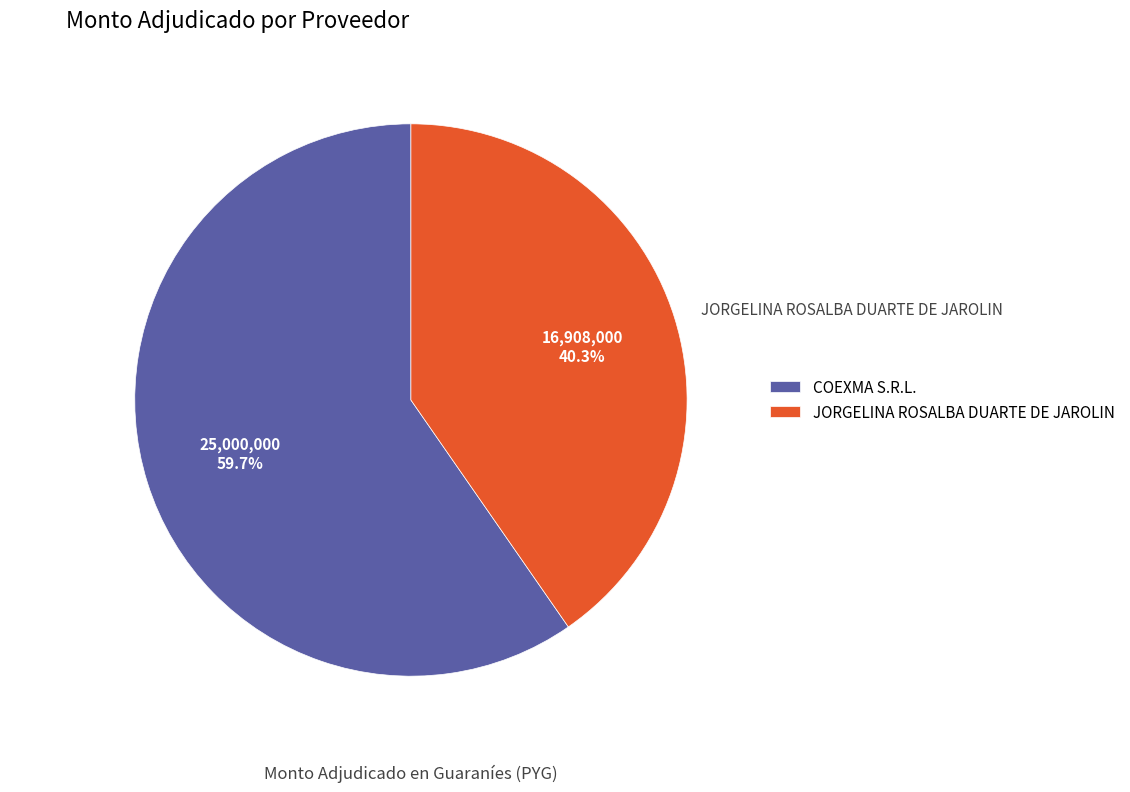

Does JORGELINA ROSALBA DUARTE DE JAROLIN account for over 50% of the chart?

No